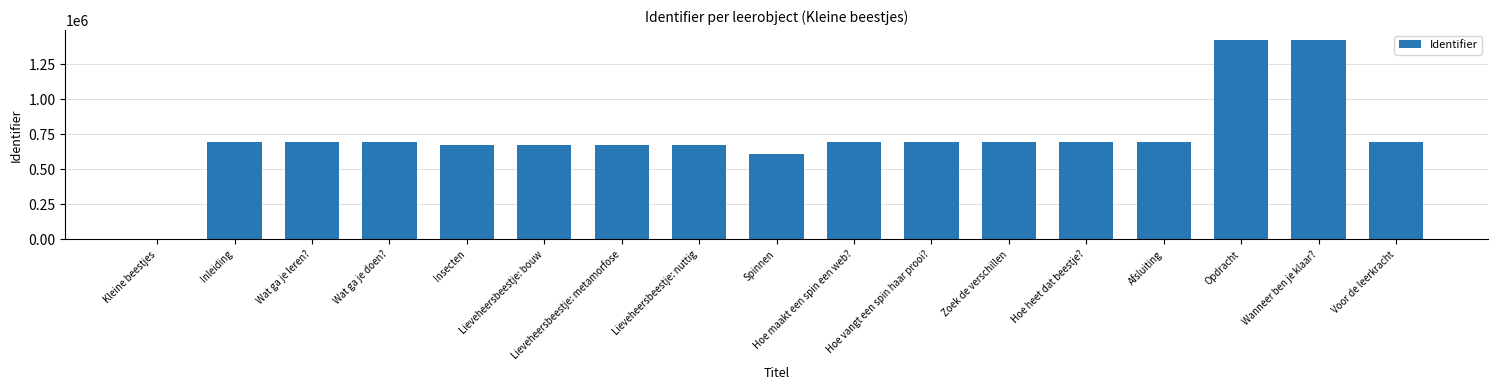

What is the approximate value at Wat ga je doen??

692066